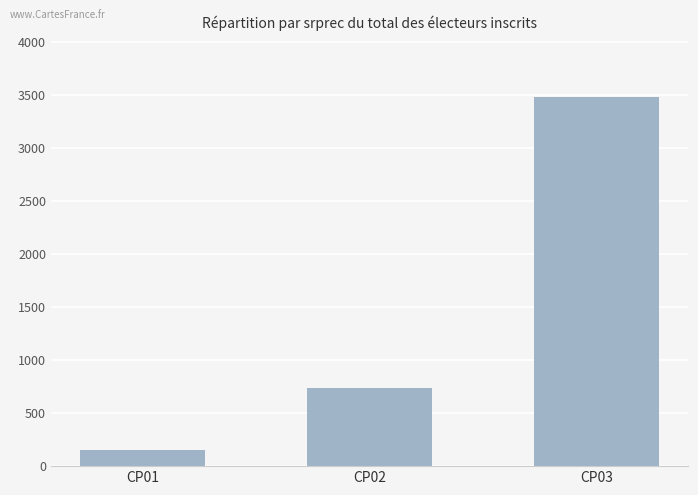

At which label is the value closest to 1819?

CP02